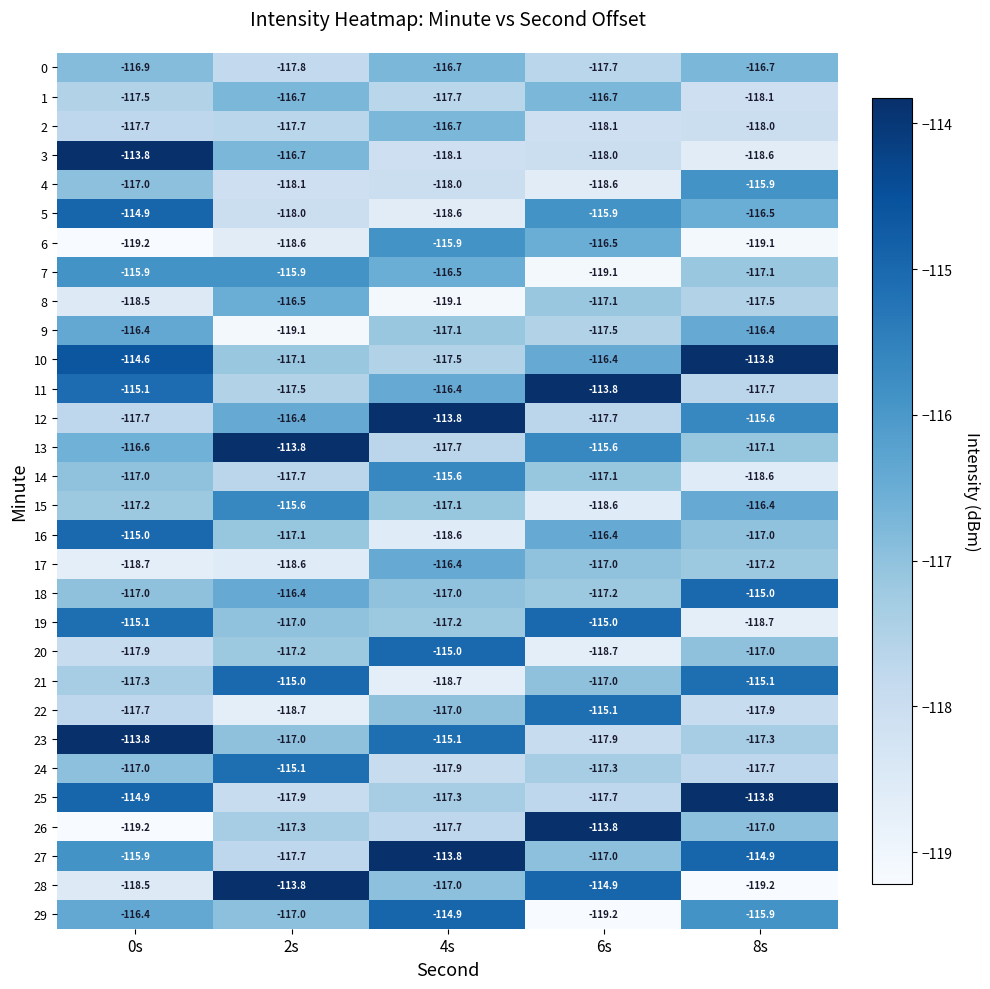

List the labels in order of 29 value, largest first.

4s, 8s, 0s, 2s, 6s